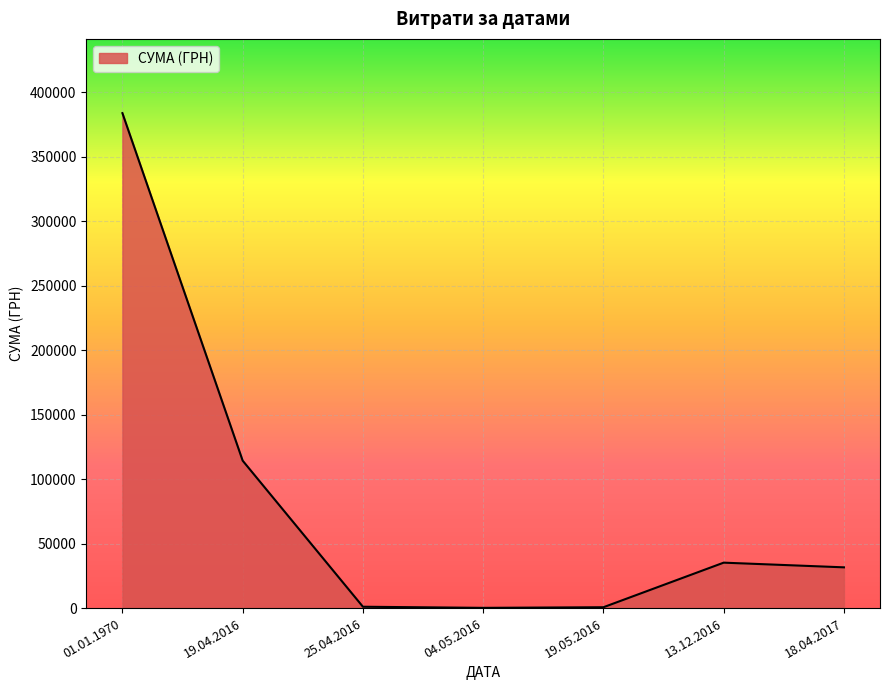

The value at 04.05.2016 is 182.5. True or false?

True